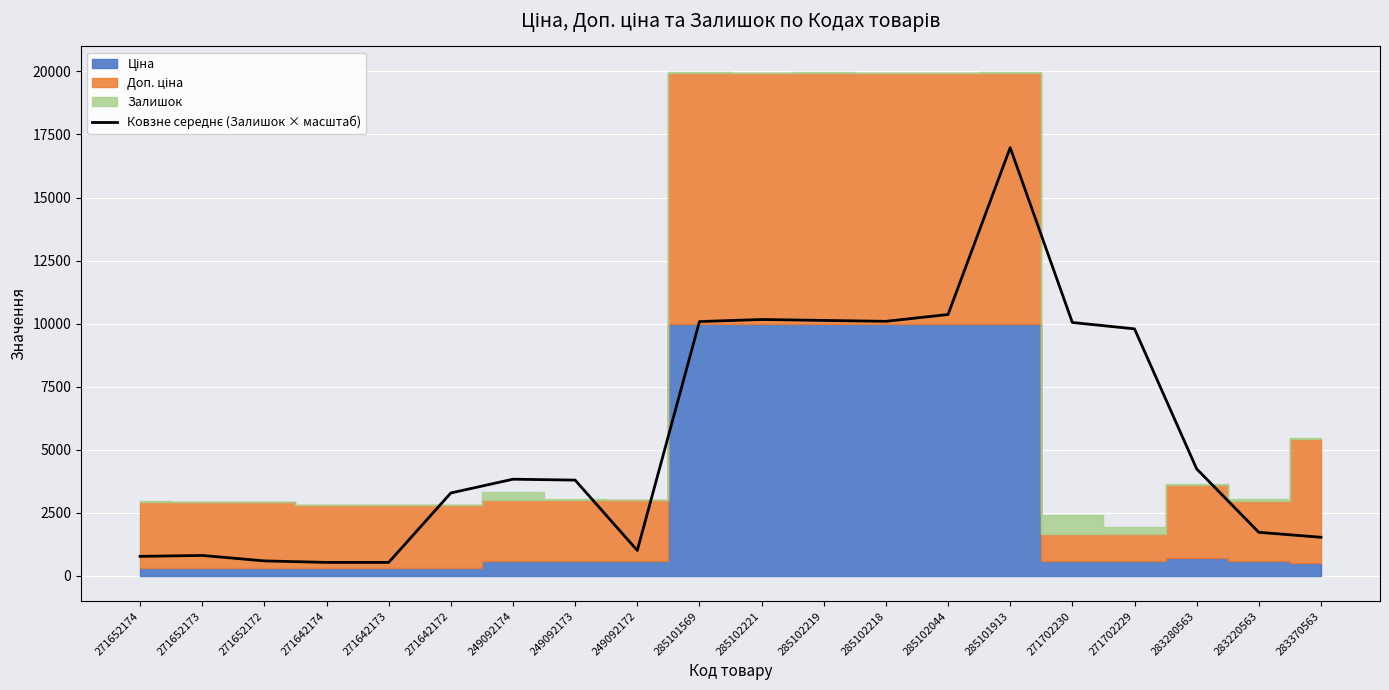

What is the approximate value at 249092174?

3834.0